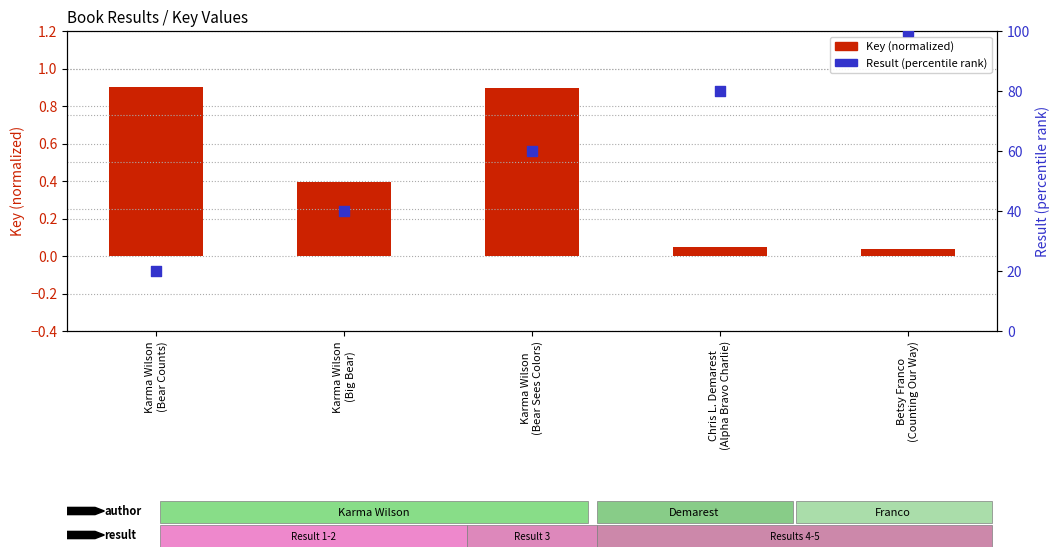

Which series reaches the minimum Y coordinate?

Key (normalized)